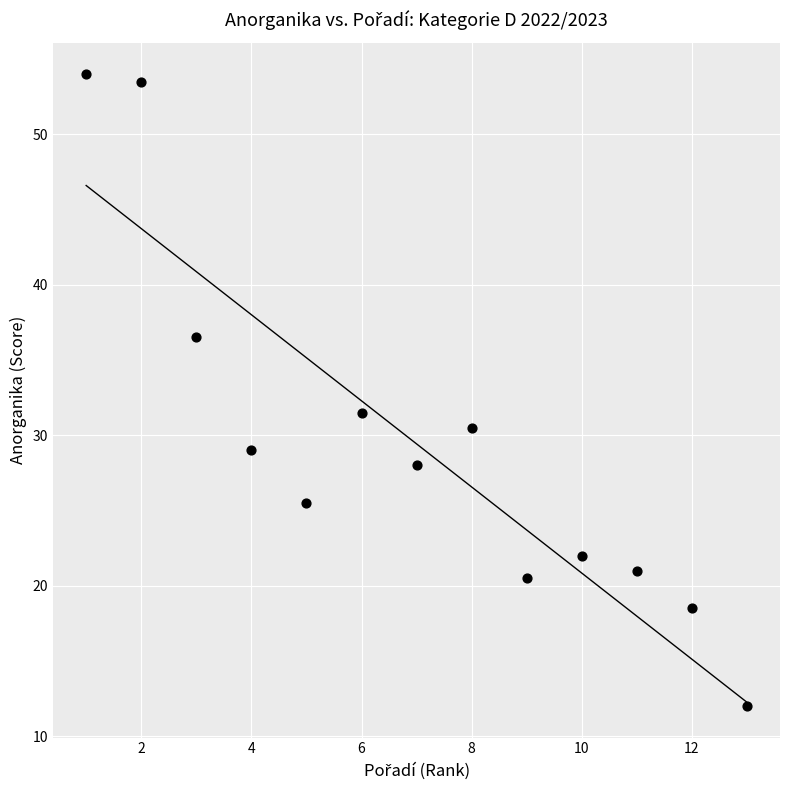

What Y value in the scatter plot is closest to 33?

31.5